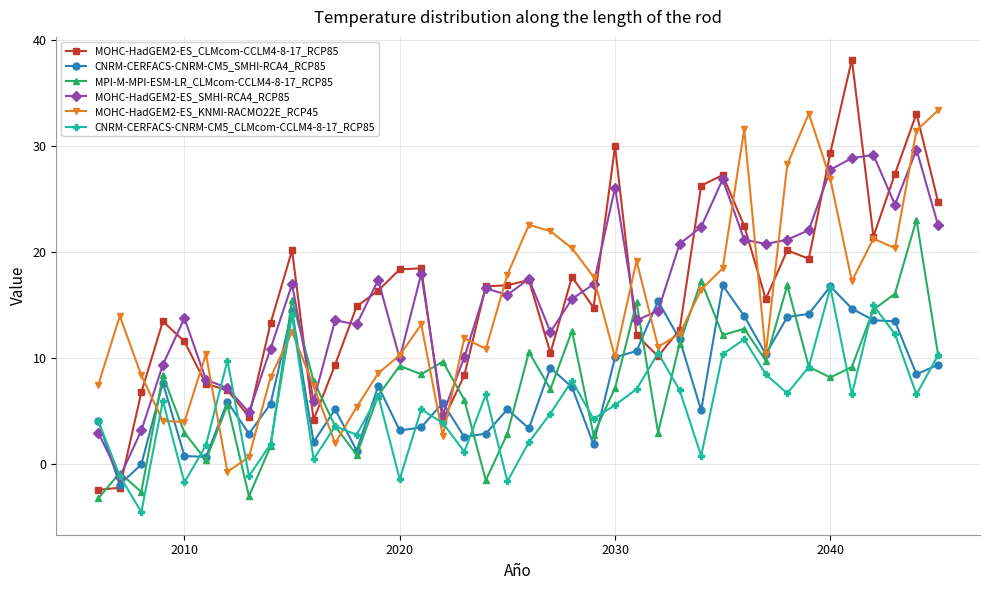

What is the greatest value displayed?

38.2